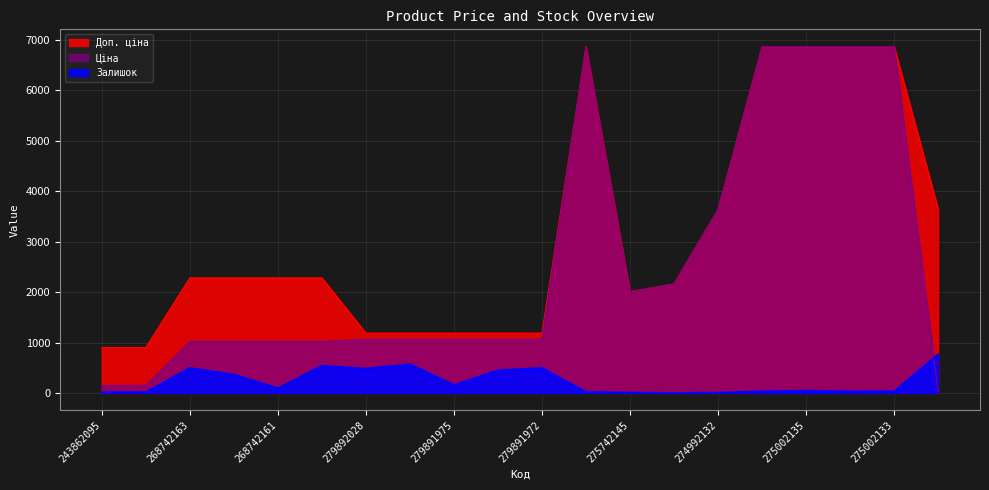

What is the minimum value for Доп. ціна?

900.0